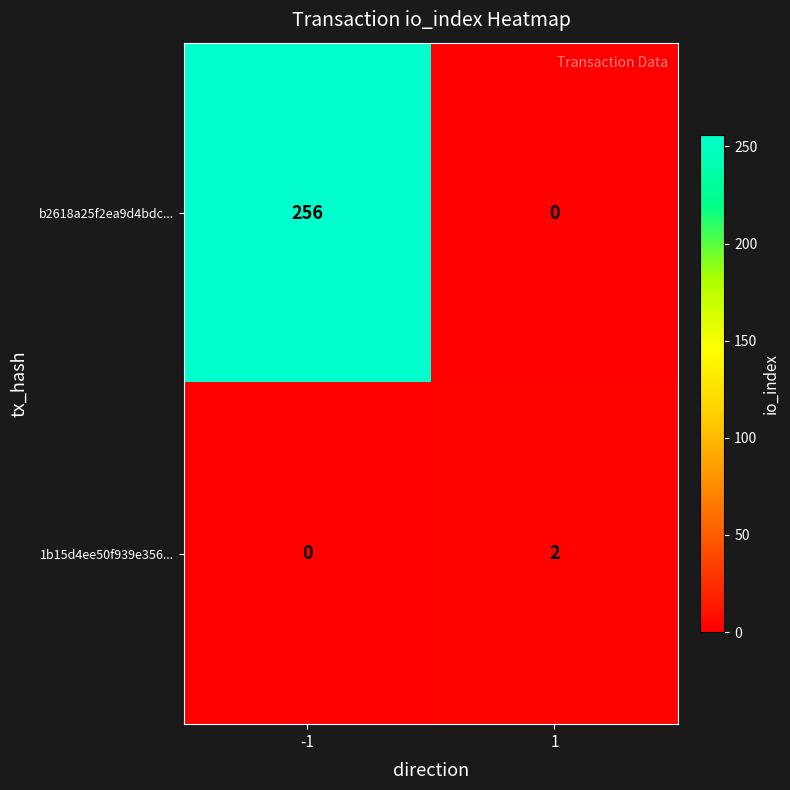

Reading left to right, transcribe all the data shown in this chart.

b2618a25f2ea9d4bdc...: -1=256	1=0
1b15d4ee50f939e356...: -1=0	1=2